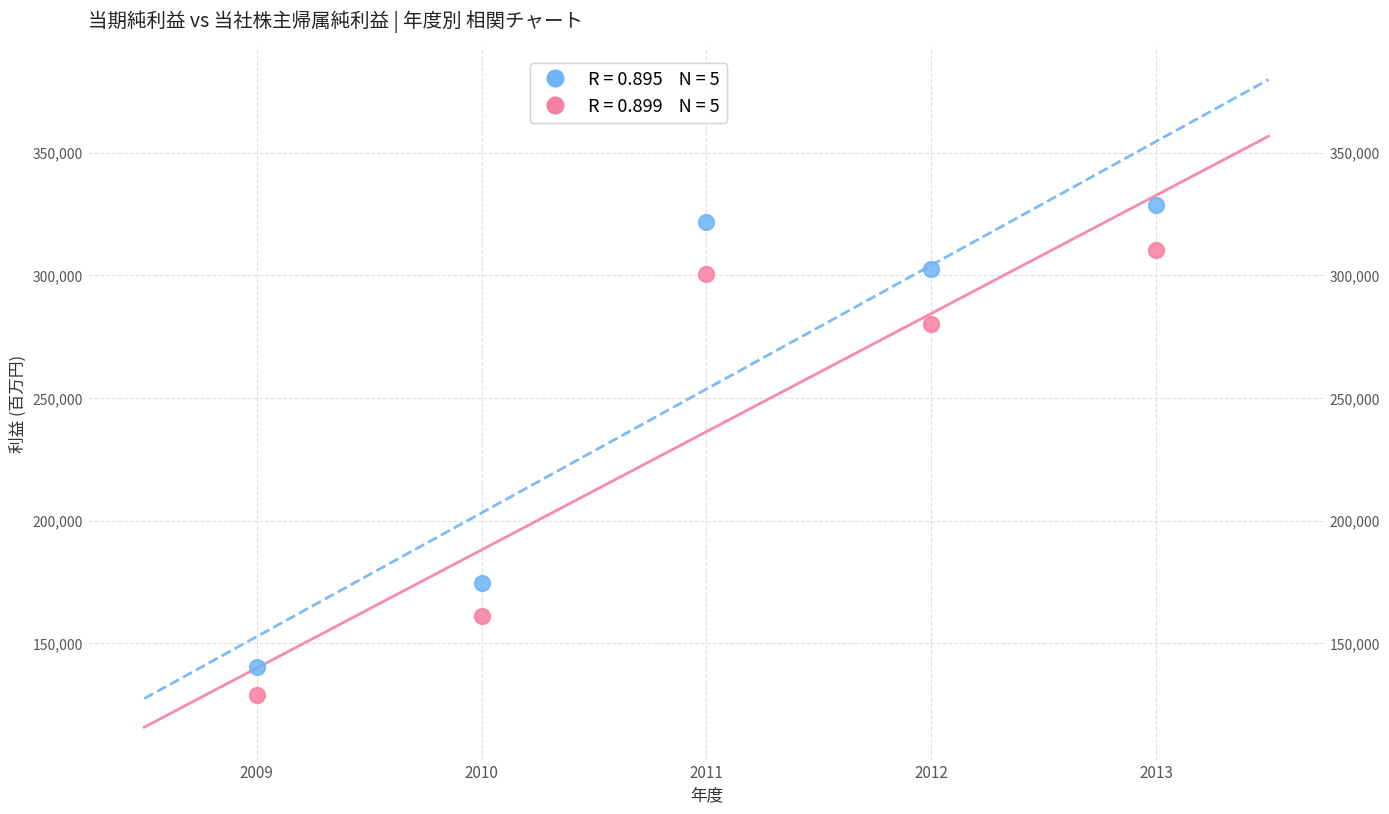

Across all data points, what is the average Y value?

244910